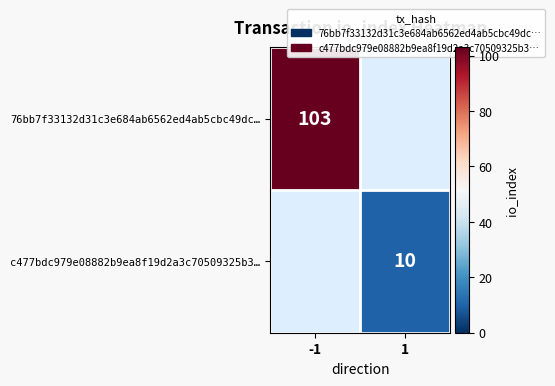

What is the maximum value shown in the chart?

103.0